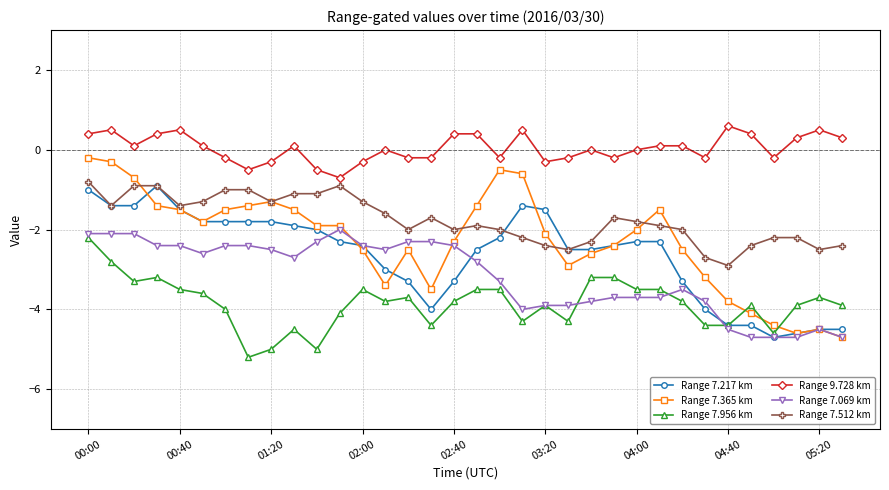

What is the value of the Range 9.728 km point at the 1st from the left?

0.4